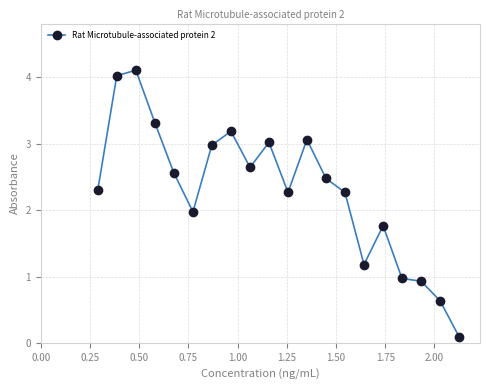

True or false: there are more than 0 points higher than both neighbors.

True